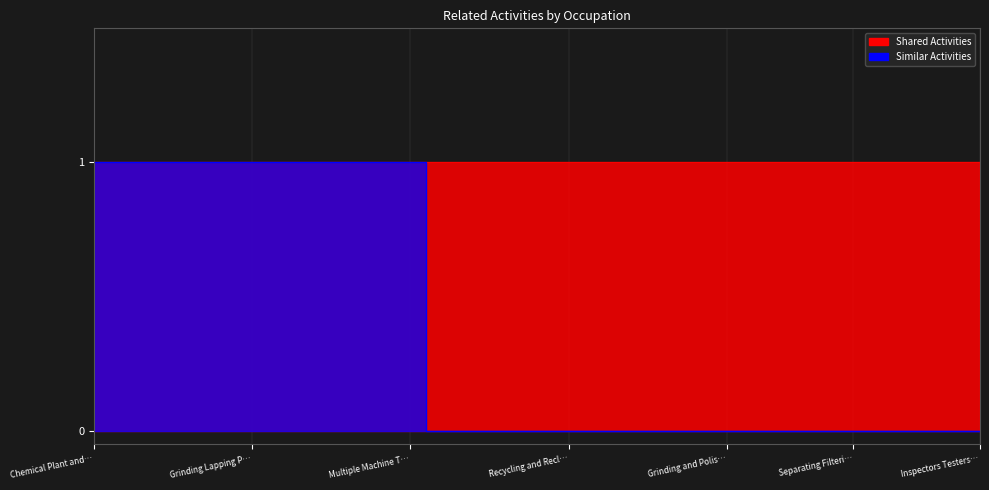

How many categories are shown in the chart?

29